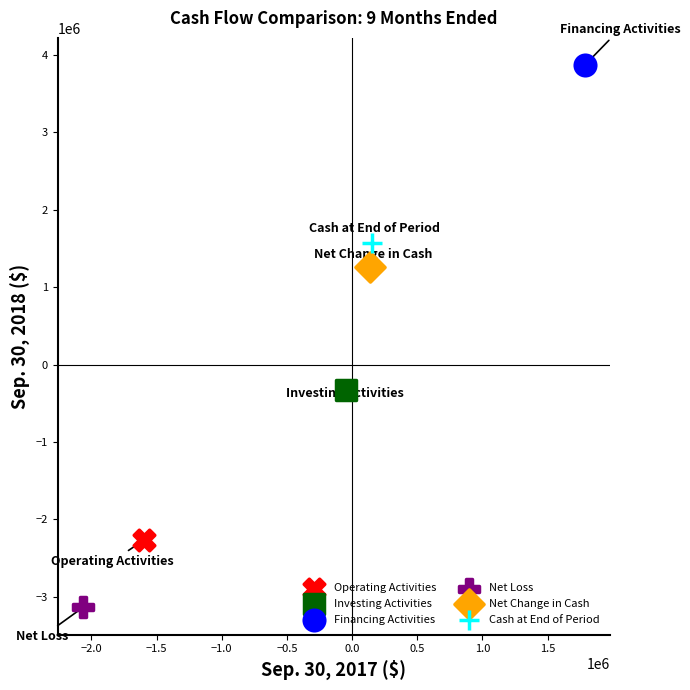

What are all the series names shown in the legend?

Operating Activities, Investing Activities, Financing Activities, Net Loss, Net Change in Cash, Cash at End of Period